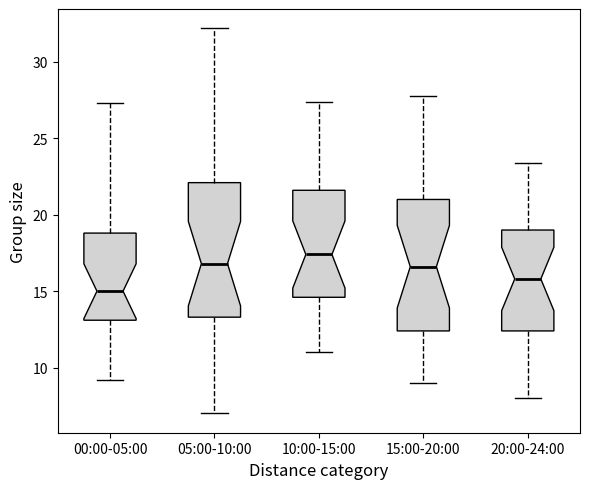

Where does the median line of the box for 20:00-24:00 sit on the y-axis? The values are not printed on the chart, so give them approximately, as read against the axis.

16.0